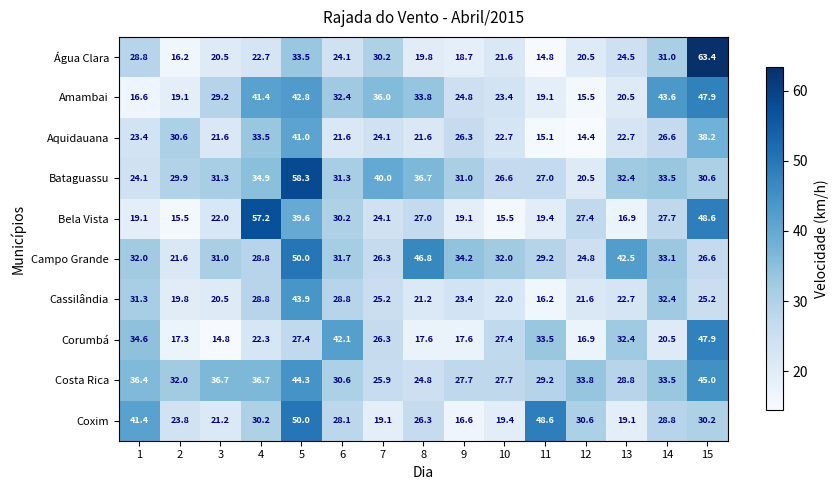

How many data points does each series have?

15